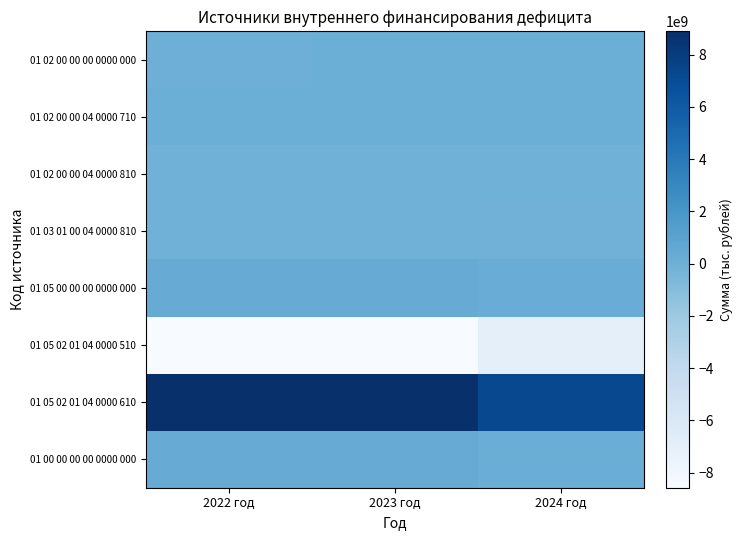

At 2024 год, list the series in order from smallest to largest.

01 05 02 01 04 0000 510, 01 03 01 00 04 0000 810, 01 02 00 00 04 0000 810, 01 02 00 00 00 0000 000, 01 02 00 00 04 0000 710, 01 00 00 00 00 0000 000, 01 05 00 00 00 0000 000, 01 05 02 01 04 0000 610